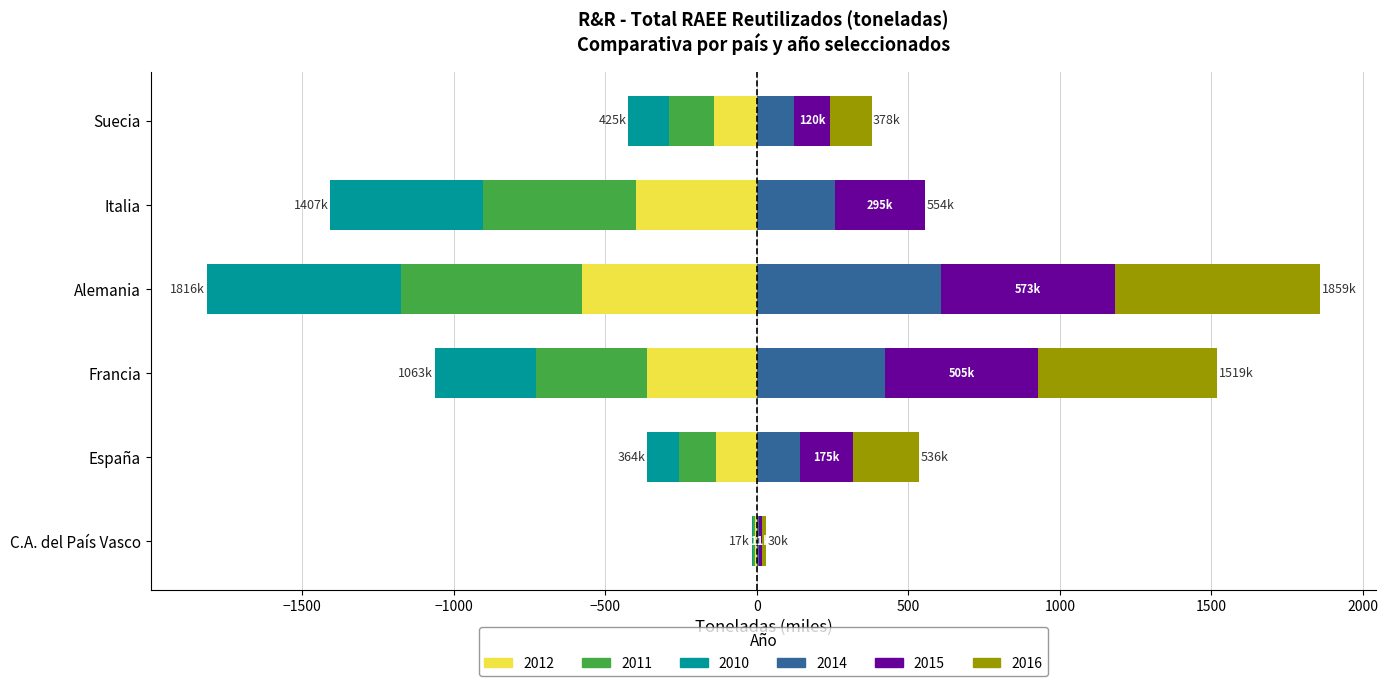

Is it true that 2012 equals -361.1 at Francia?

True